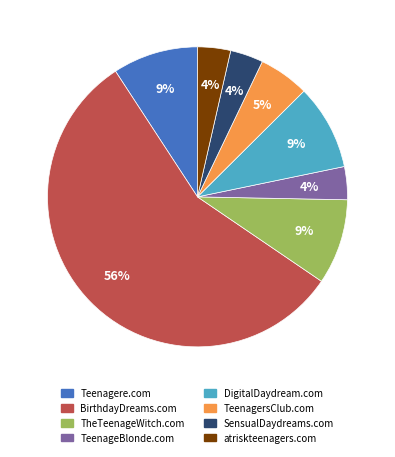

How many slices are in this pie chart?

8